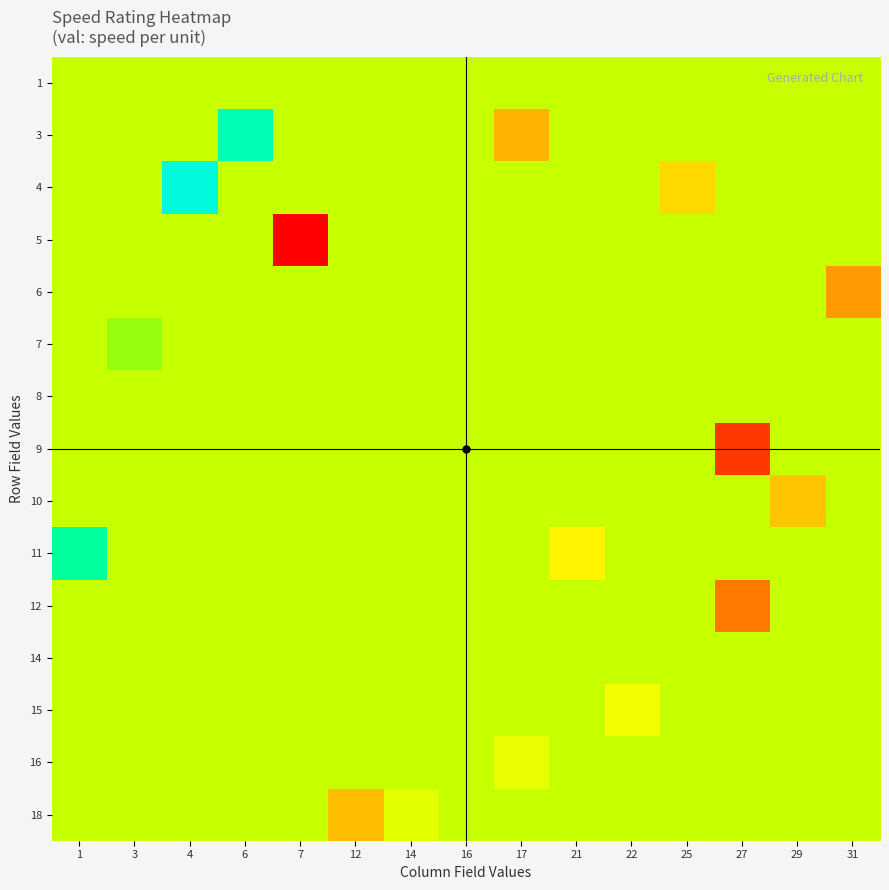

How many distinct data groups are displayed?

15